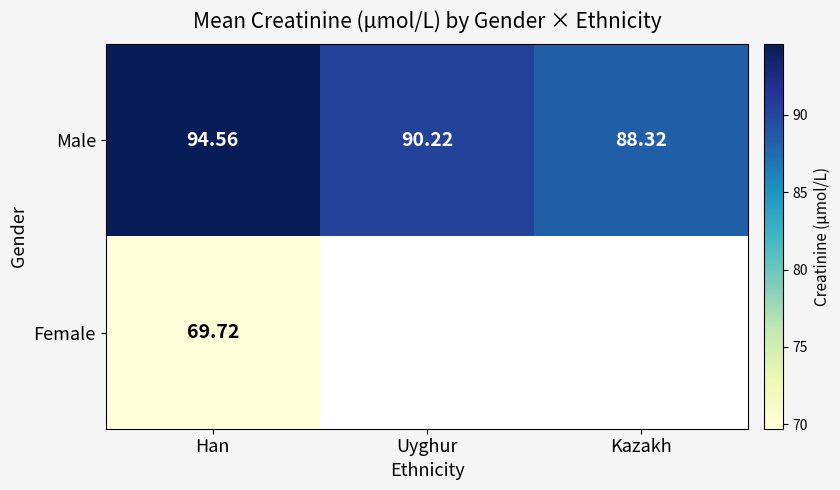

What is the total value across all series at Han?

164.3